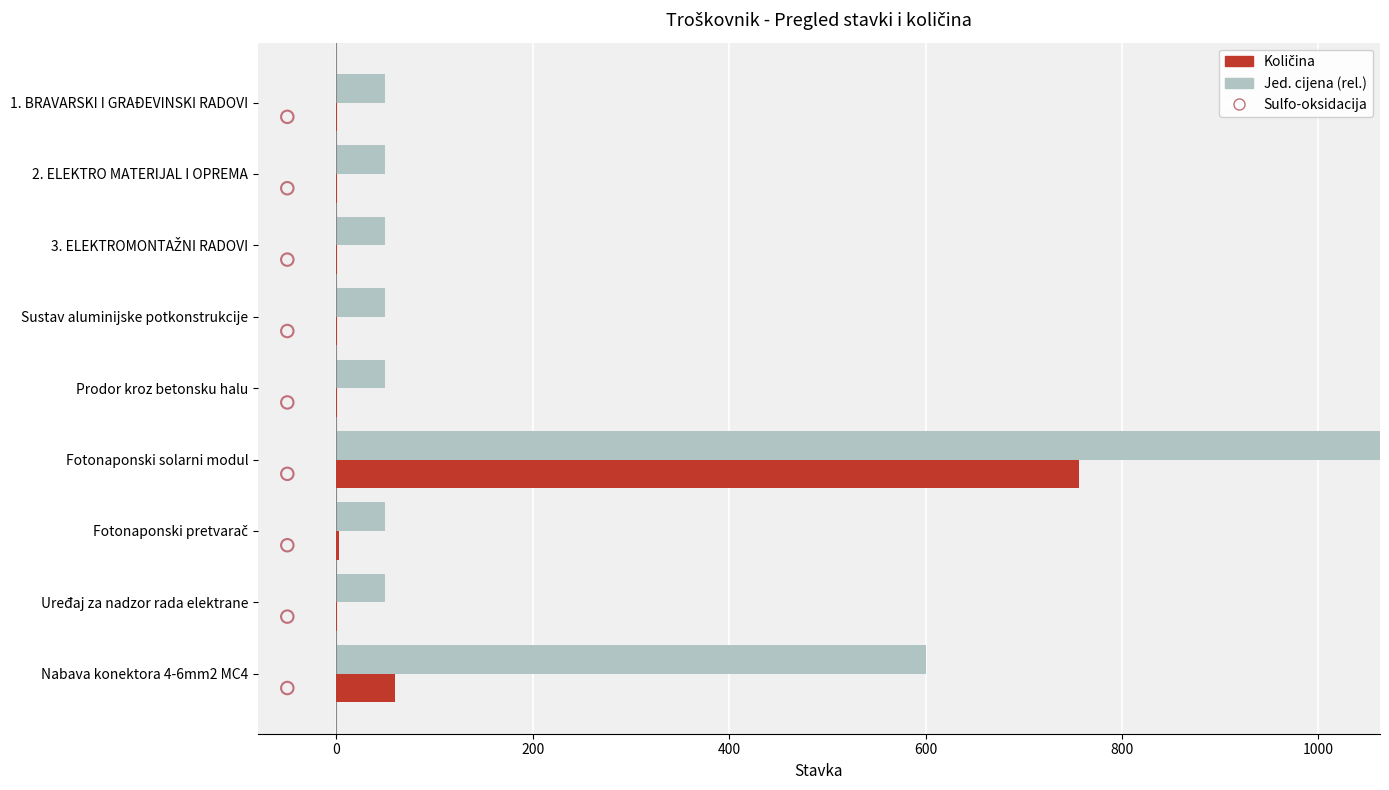

Which series contains the lowest Y value?

Količina